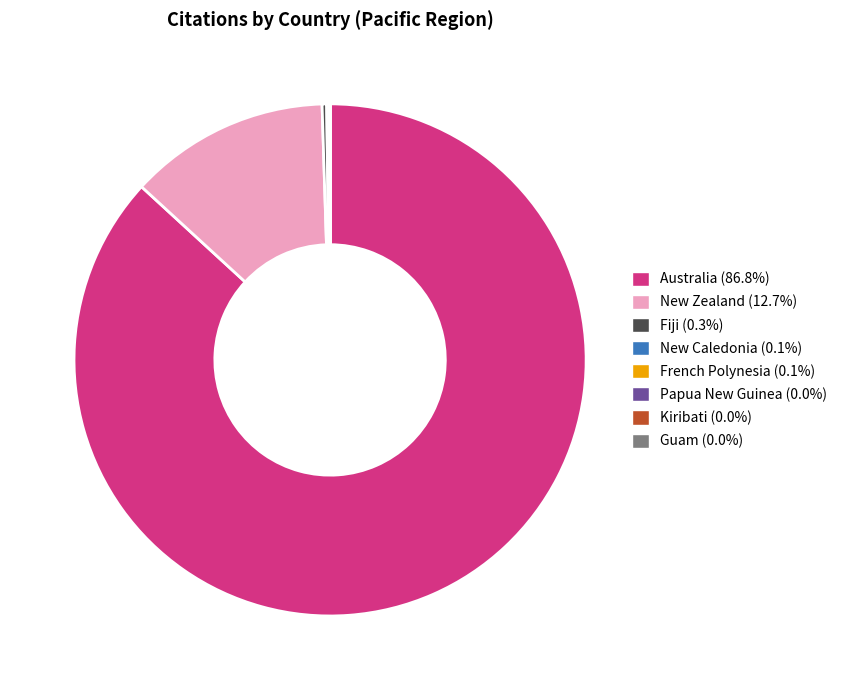

Is there a majority slice in this chart?

Yes